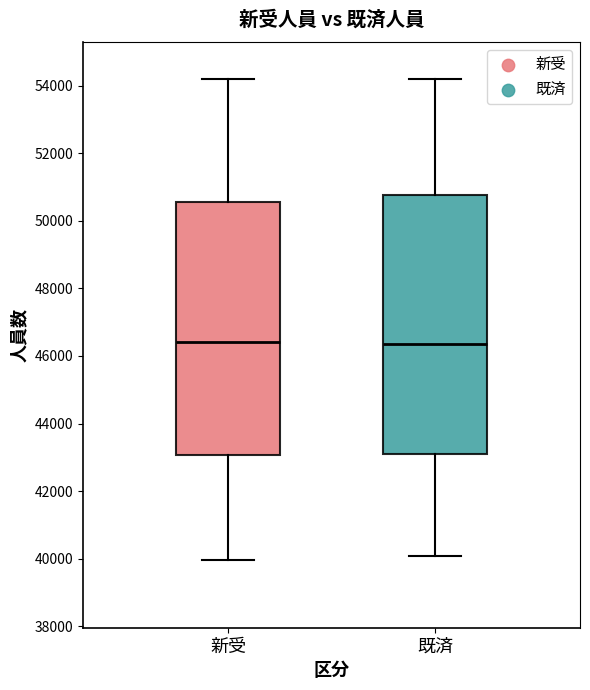

Comparing the boxes themselves (not the whiskers), which one is the tallest?

既済